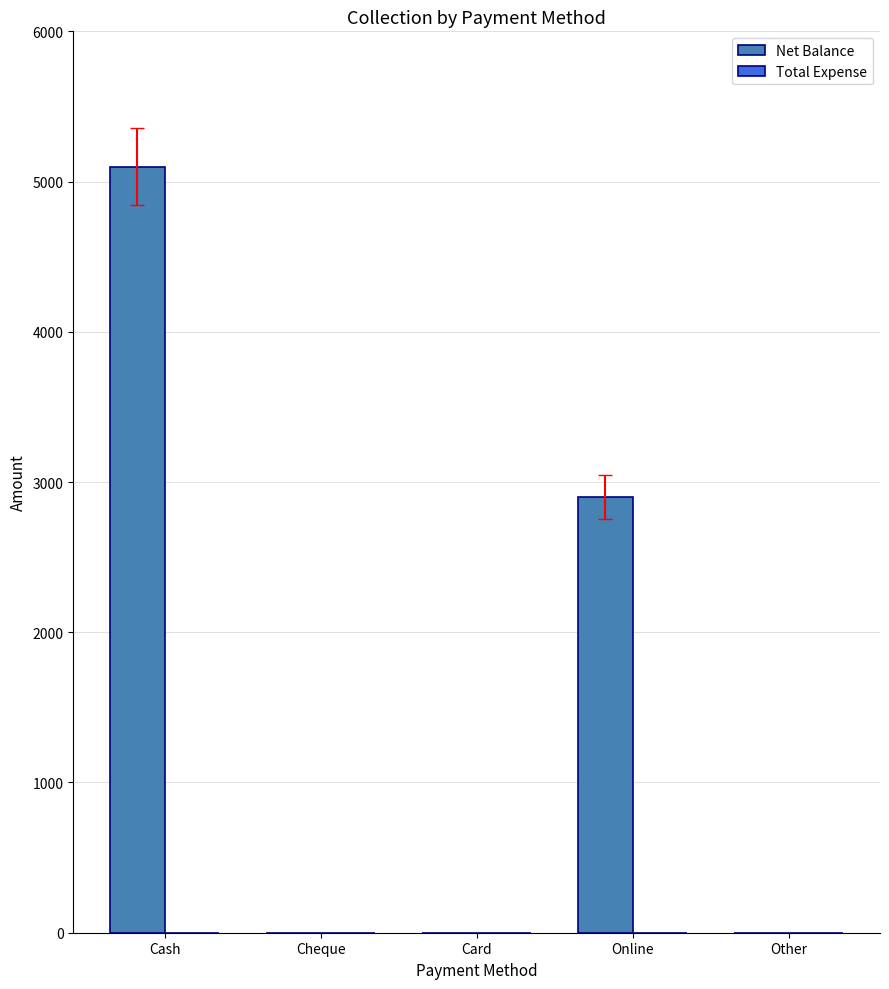

What is the sum of the values at Card and Online?

2900